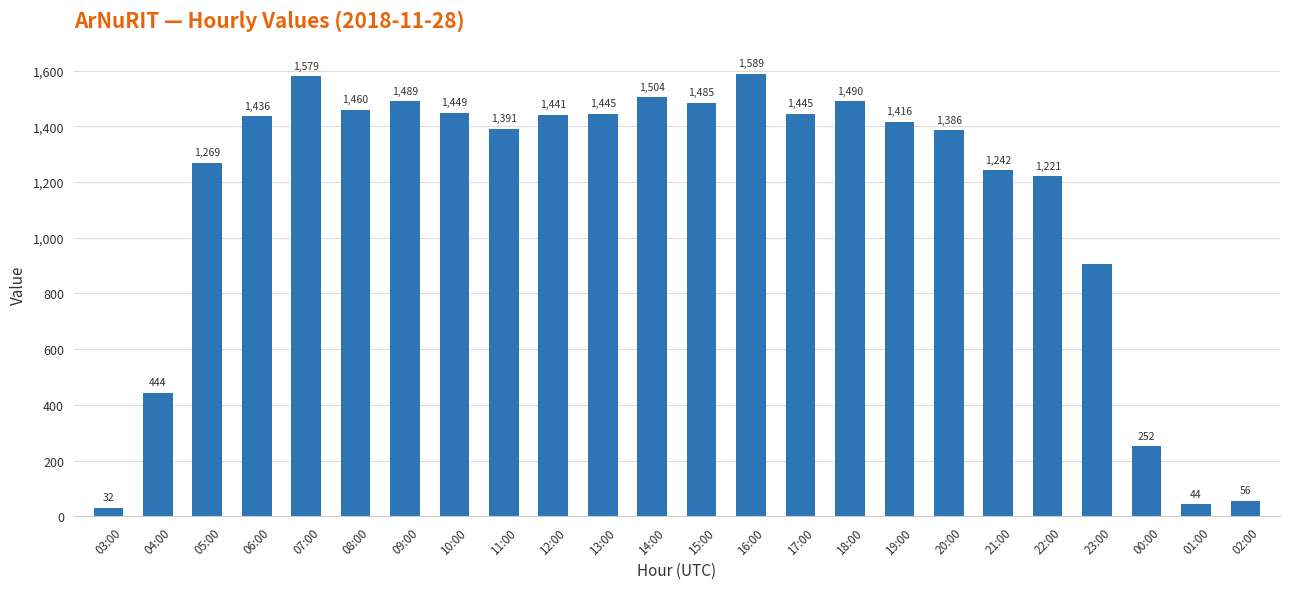

What is the change in value from 03:00 to 08:00?

+1428